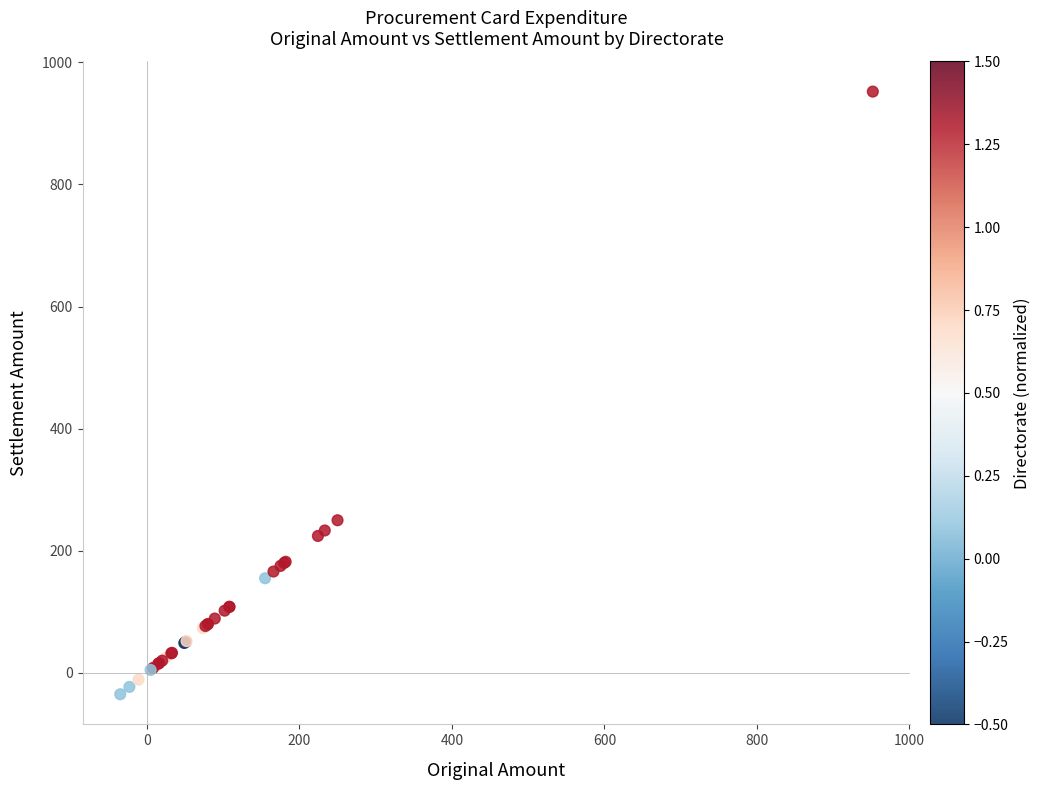

What Y value in the scatter plot is closest to 458?

250.0